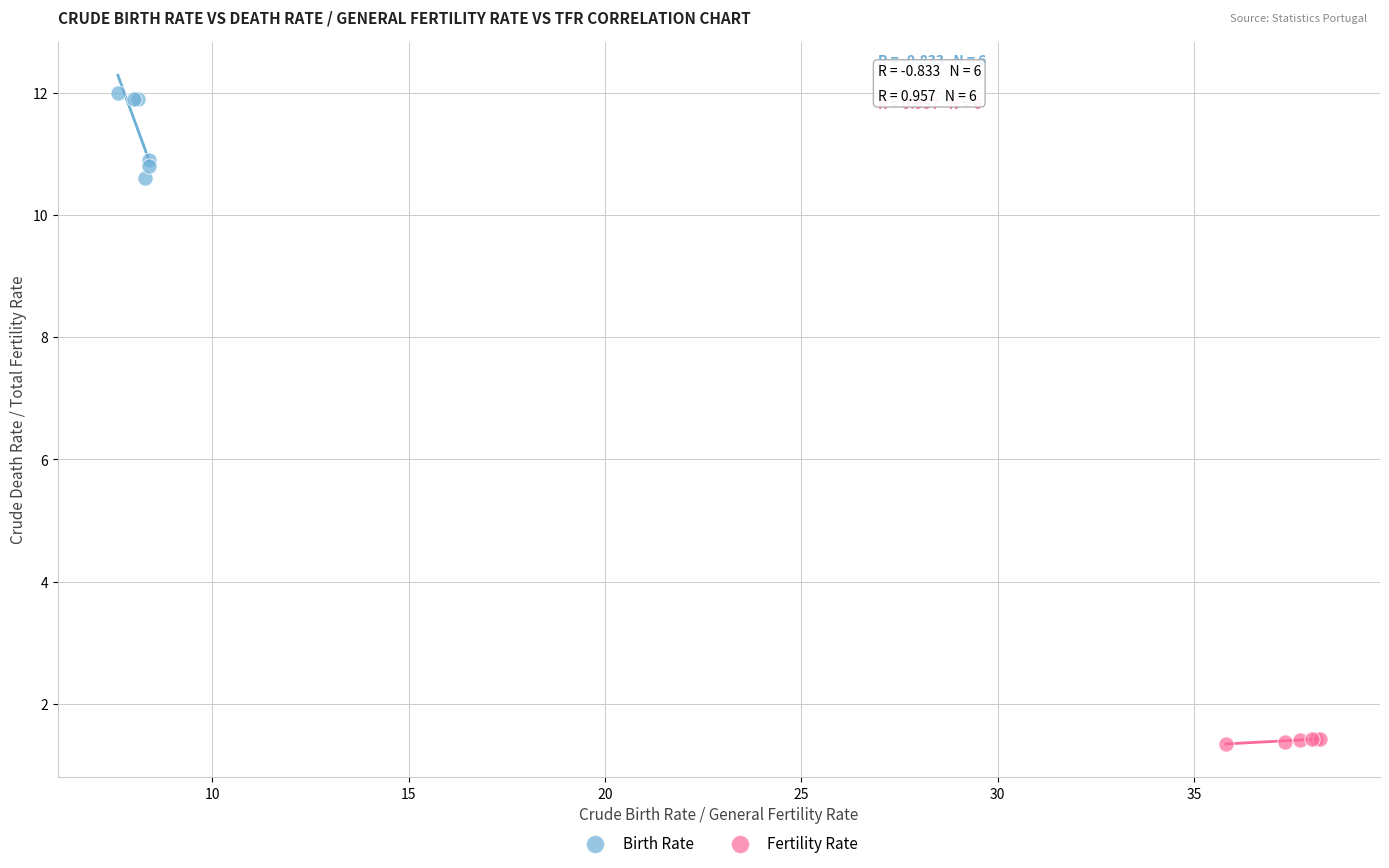

Which series reaches the minimum Y coordinate?

Fertility Rate